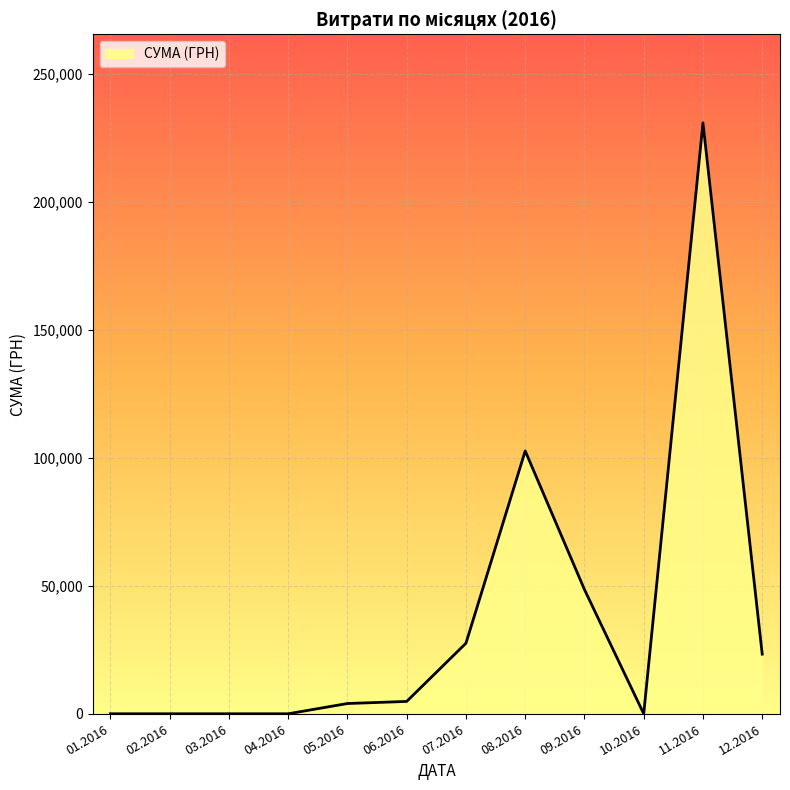

Is it true that the value at 01.2016 is 0.0?

True